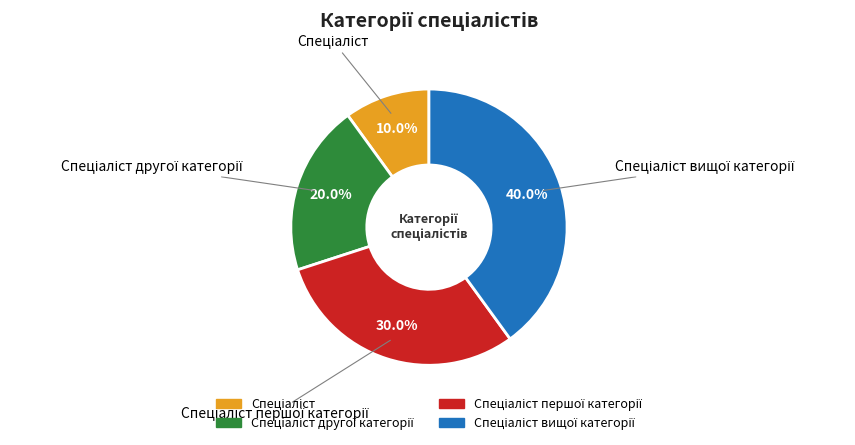

Is there a majority slice in this chart?

No